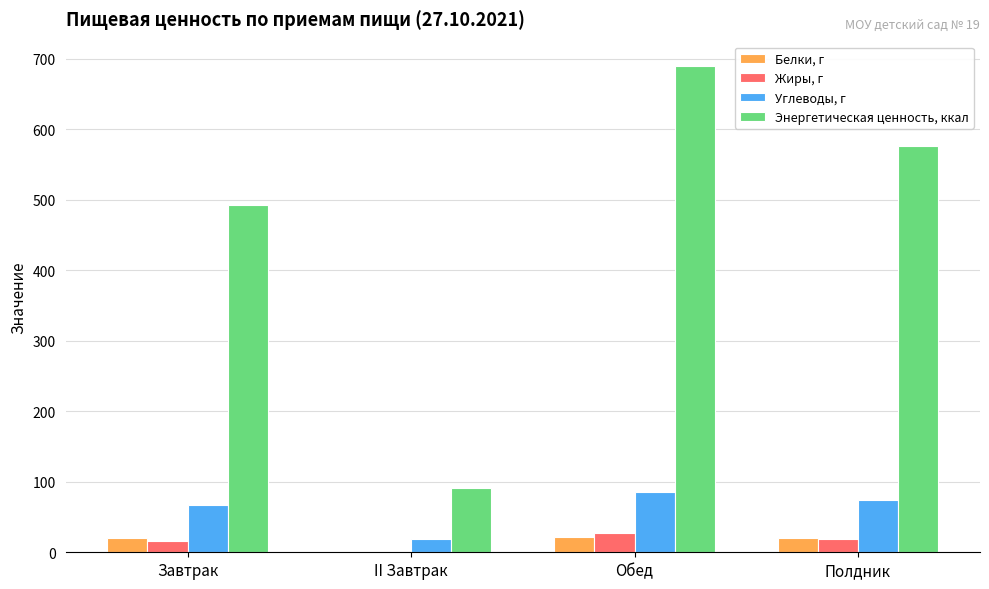

Between Завтрак and II Завтрак, which series saw the biggest shift?

Энергетическая ценность, ккал